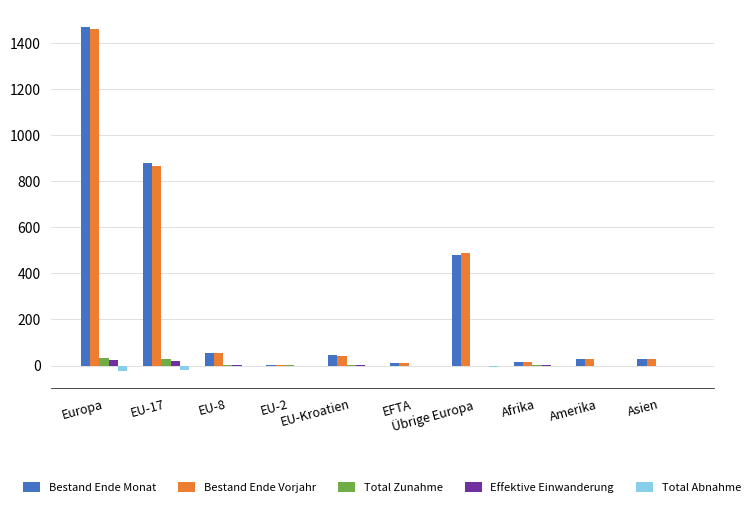

What is the greatest value displayed?

1469